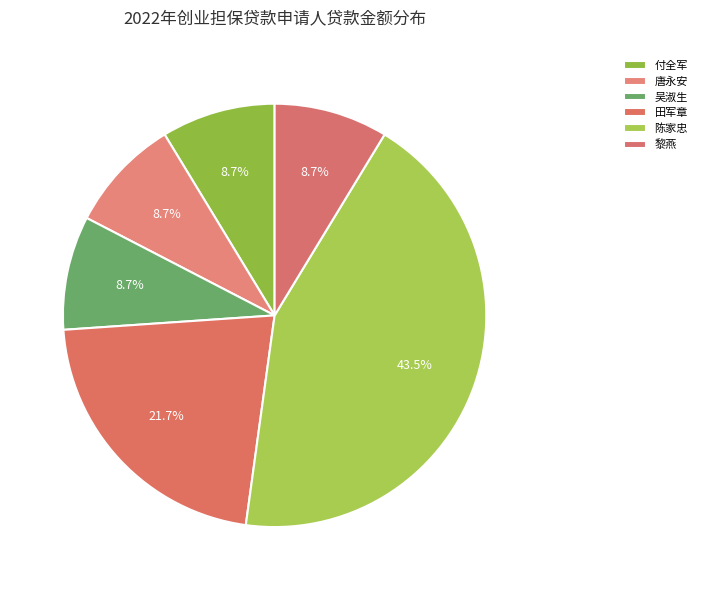

How many segments does this pie chart have?

6